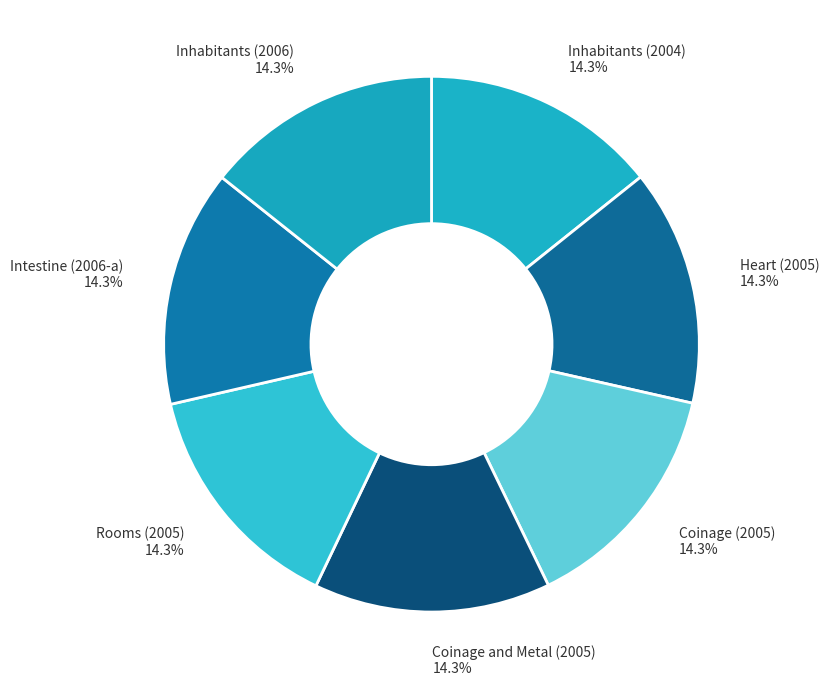

Is there a majority slice in this chart?

No